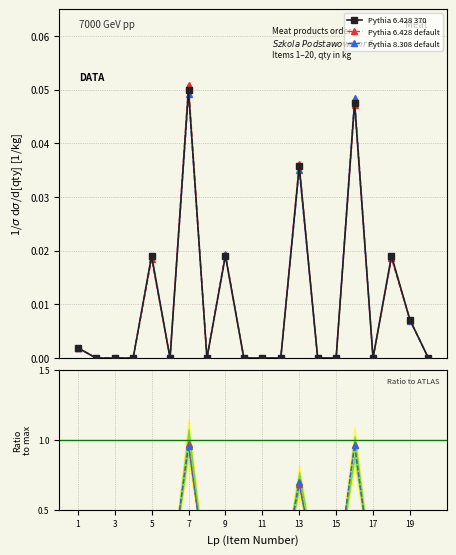

How many interior local peaks does the Pythia 8.308 default series have?

6